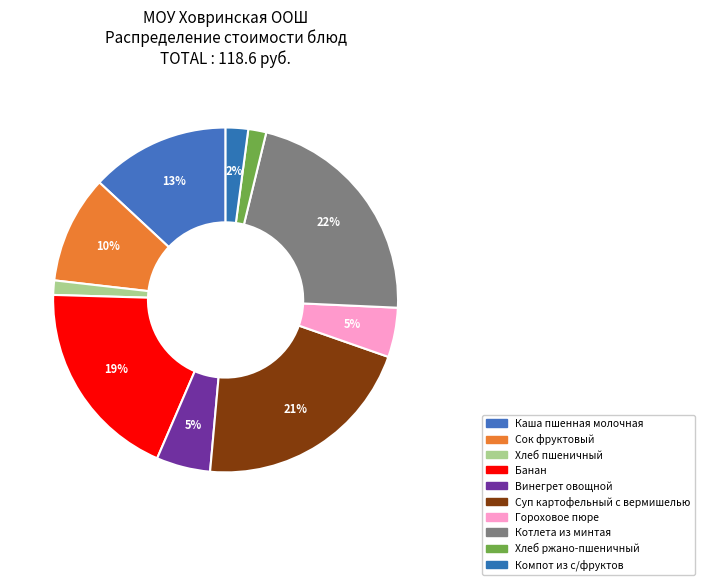

True or false: Компот из с/фруктов accounts for 9% of the total.

False